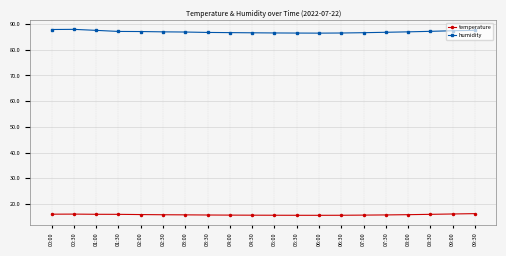

What is the minimum value shown in the chart?

15.6